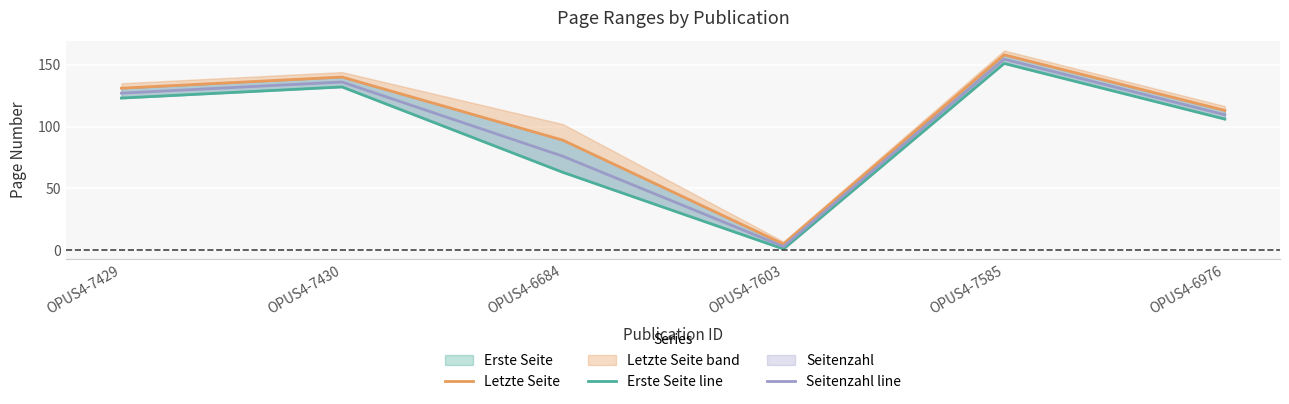

True or false: Letzte Seite and Seitenzahl line cross at least once.

False